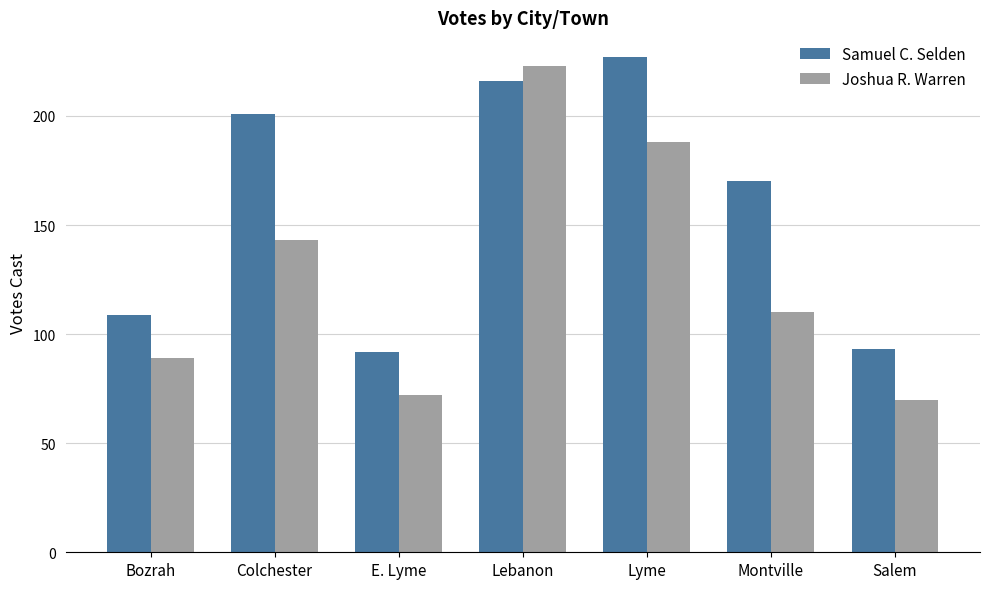

What is the spread (max minus min) of values at Lebanon?

7